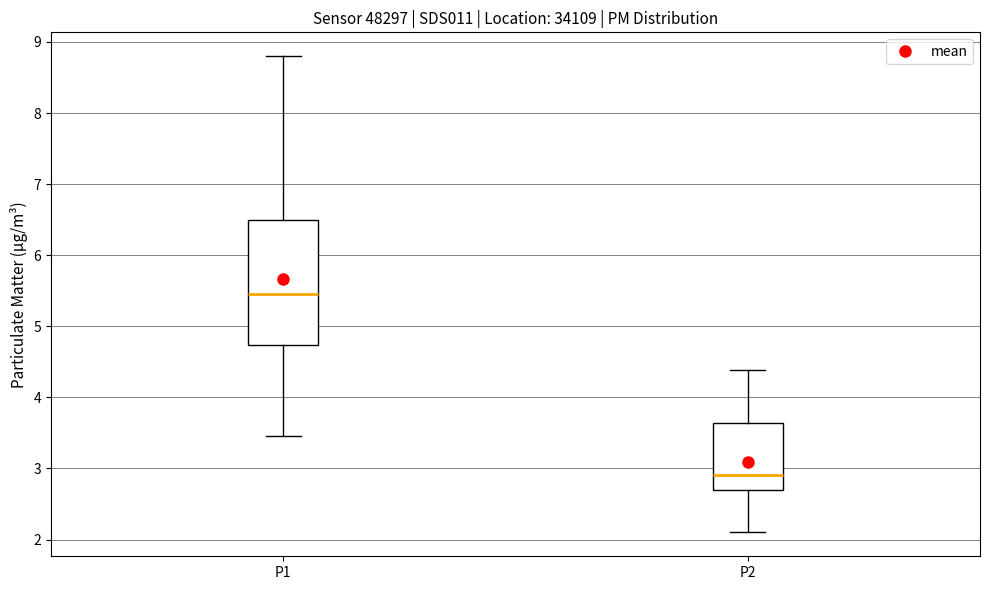

Where does the lower whisker of the box for P2 end on the y-axis? The values are not printed on the chart, so give them approximately, as read against the axis.

2.1